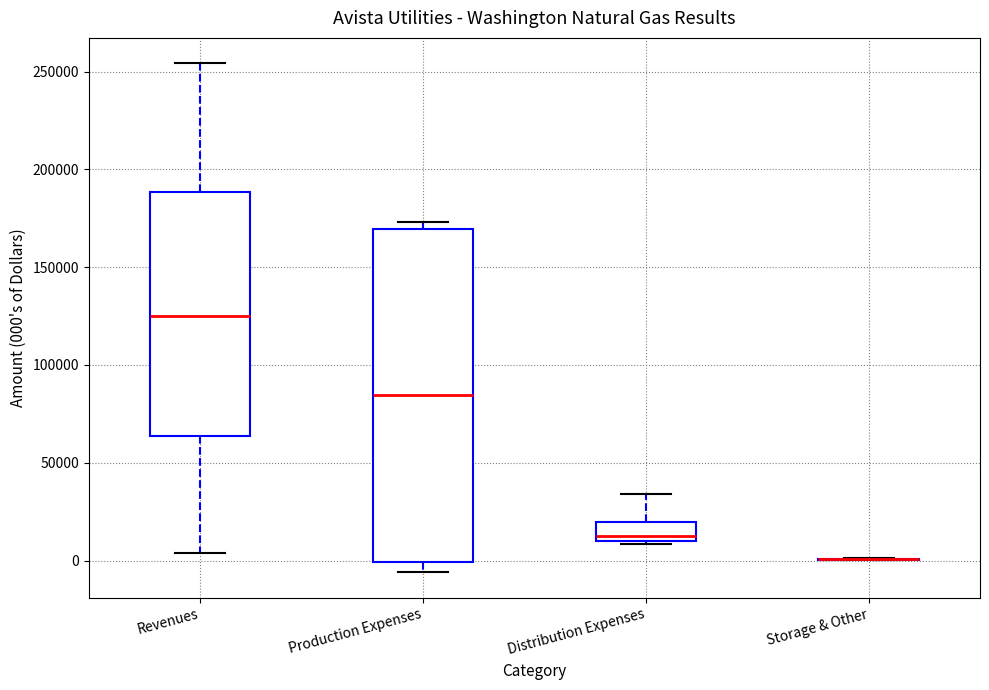

Reading left to right, transcribe this box plot: for each box, give where its median line is, the range the box spans, and where its two whiskers end, as read against the y-axis. The values are not printed on the chart, so give them approximately, as read against the axis.

Revenues: median 125000, box 65000 to 190000, whiskers 5000 to 255000
Production Expenses: median 85000, box 0 to 170000, whiskers -5000 to 175000
Distribution Expenses: median 15000, box 10000 to 20000, whiskers 10000 (just below the box's lower edge) to 35000
Storage & Other: box collapsed to a line at 0, whiskers 0 to 0